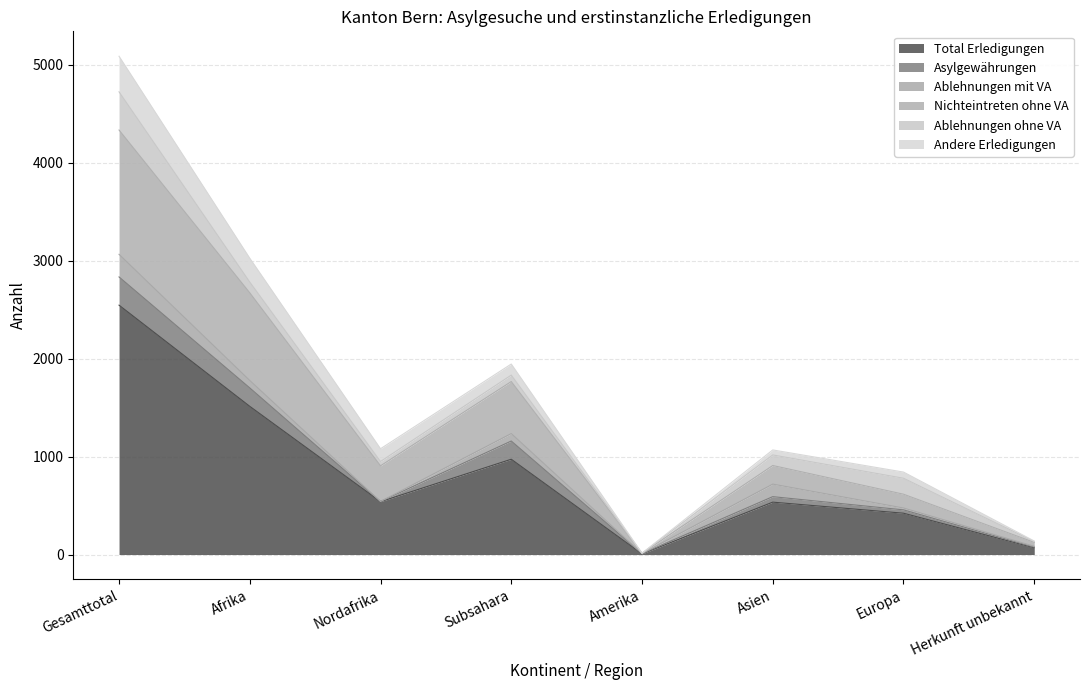

Where does the Ablehnungen mit VA series first go above 76?

Gesamttotal